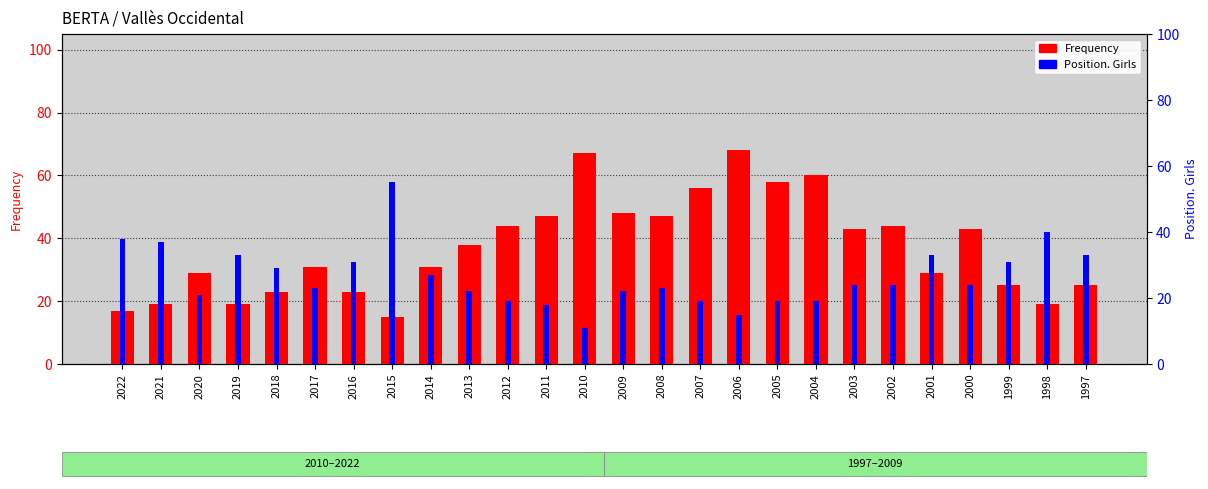

Reading left to right, what are all the values shown in this chart?

Frequency: 17	19	29	19	23	31	23	15	31	38	44	47	67	48	47	56	68	58	60	43	44	29	43	25	19	25
Position. Girls: 38	37	21	33	29	23	31	55	27	22	19	18	11	22	23	19	15	19	19	24	24	33	24	31	40	33